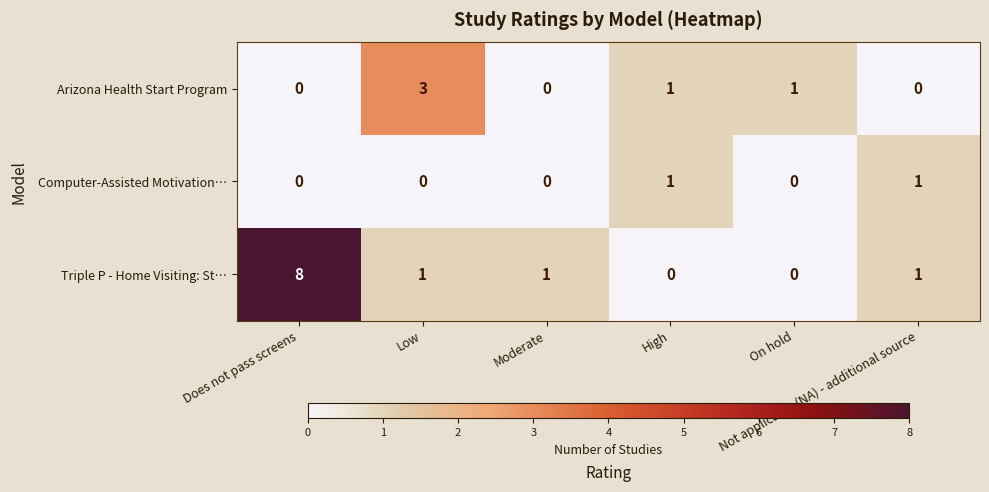

Count the Computer-Assisted Motivation… values in the range 0 to 1.

6